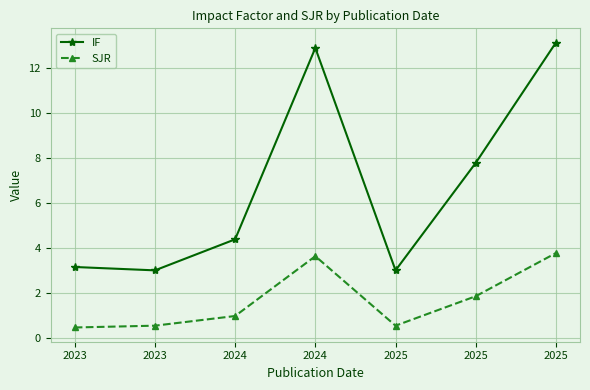

Rank the series by their average value, from lowest to highest.

SJR, IF